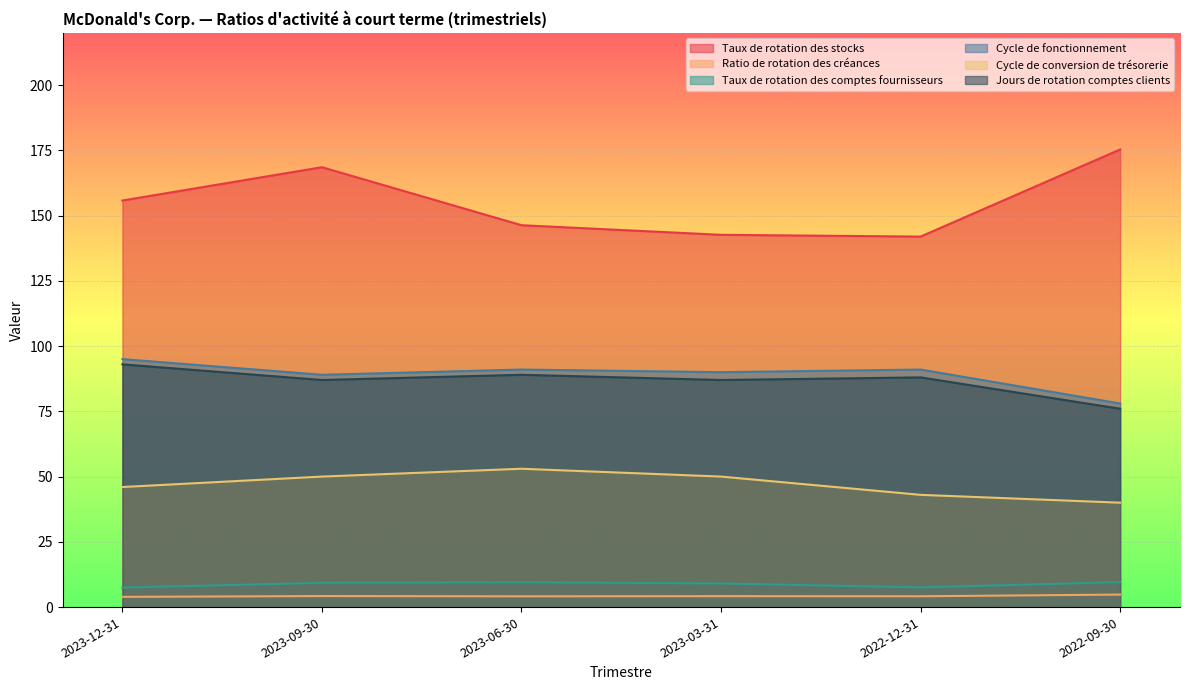

What is the minimum value for Cycle de conversion de trésorerie?

40.0